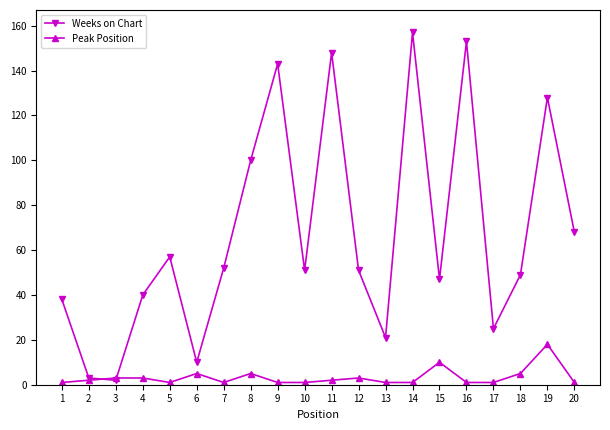

The Peak Position series shows 5 at 6. True or false?

True